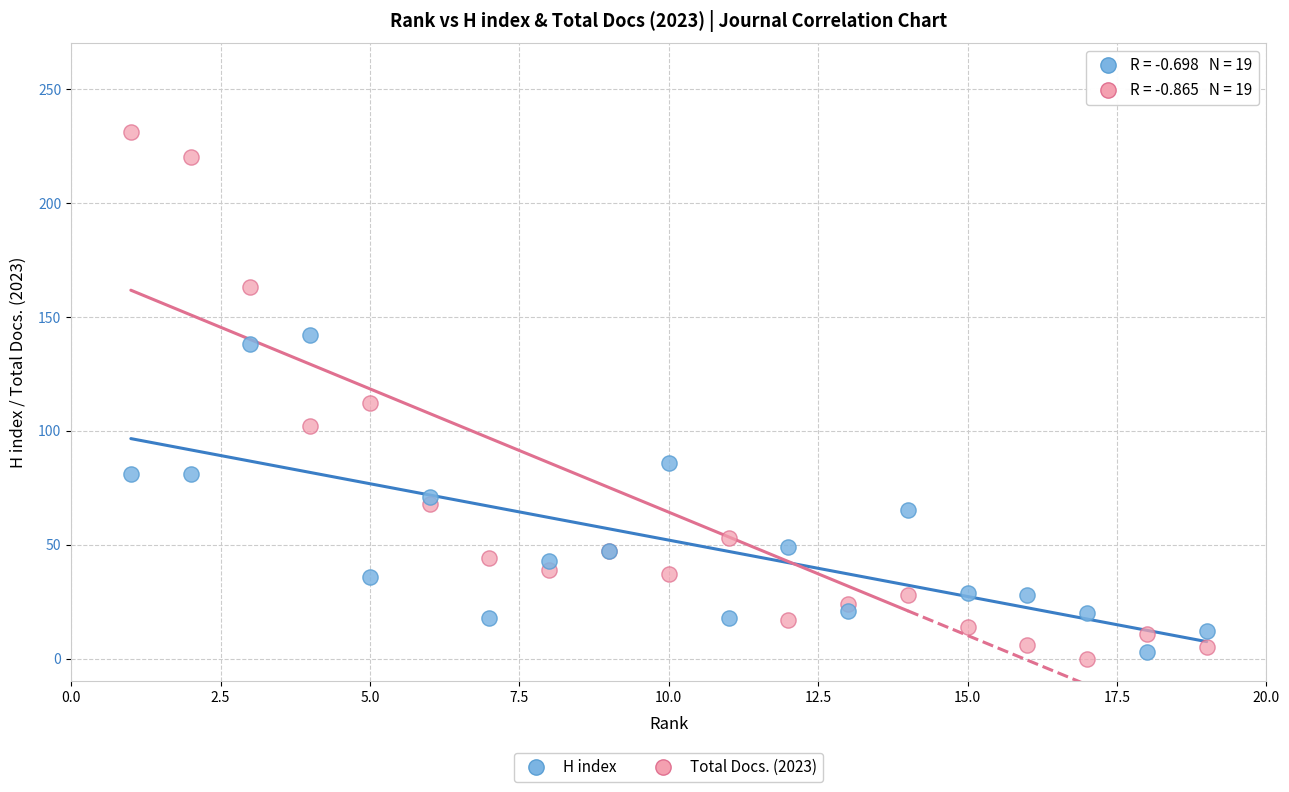

What are all the series names shown in the legend?

H index, Total Docs. (2023)